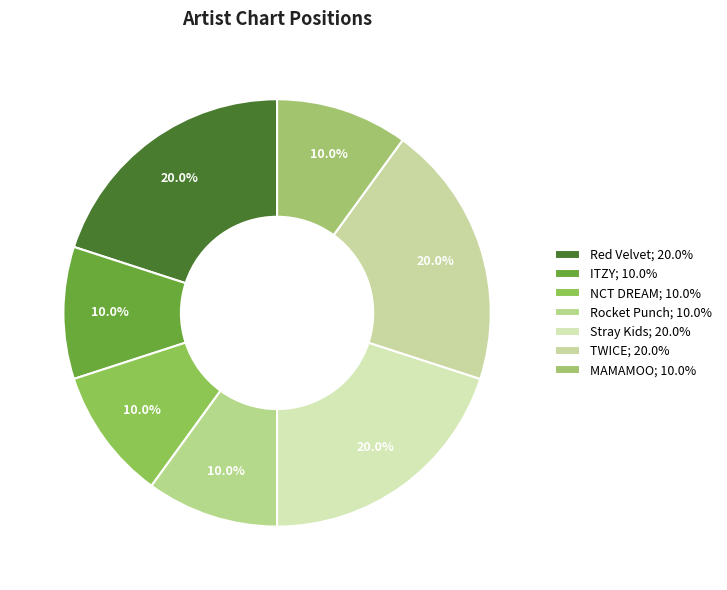

Approximately how many times larger is the value at TWICE compared to NCT DREAM?

2.0